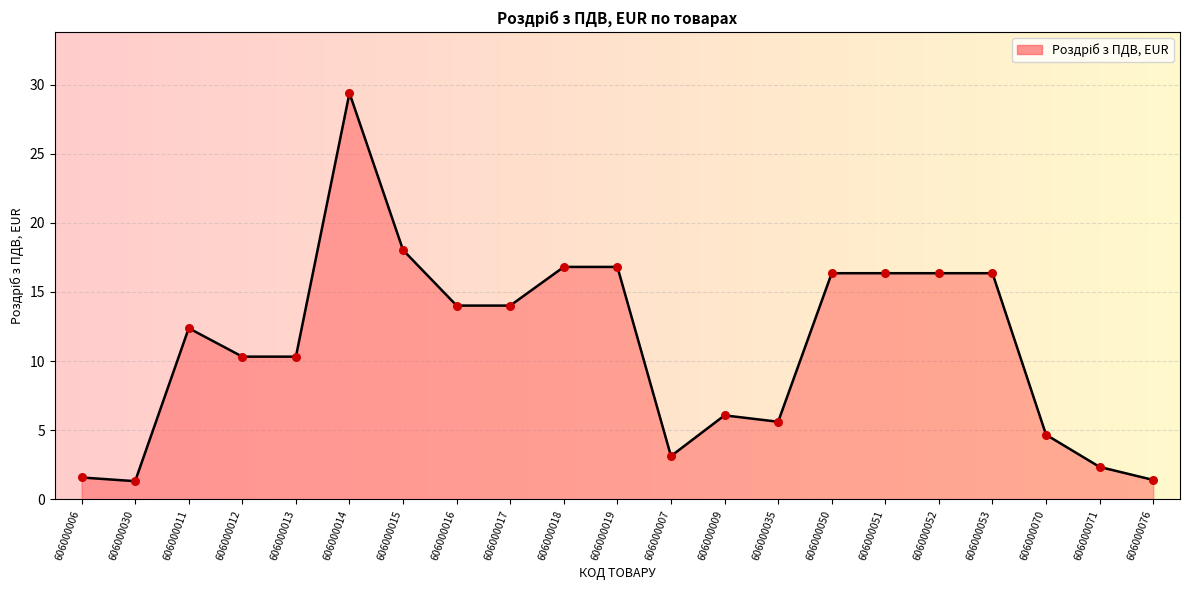

Which has a higher value, 606000016 or 606000076?

606000016